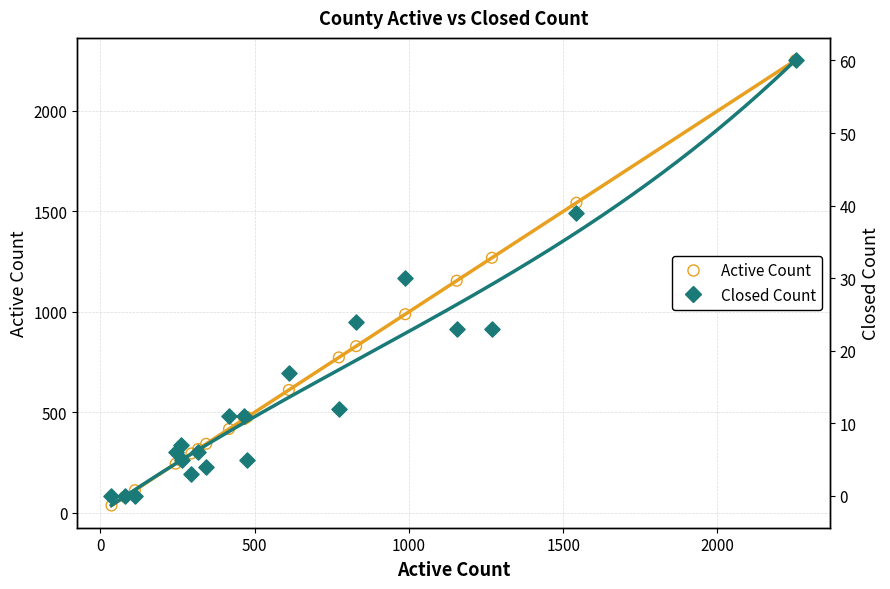

What are all the series names shown in the legend?

Active Count, Closed Count